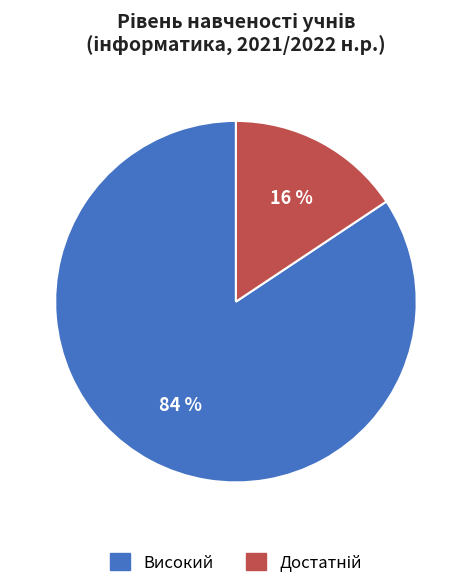

To the nearest percent, what is the average slice percentage?

50%